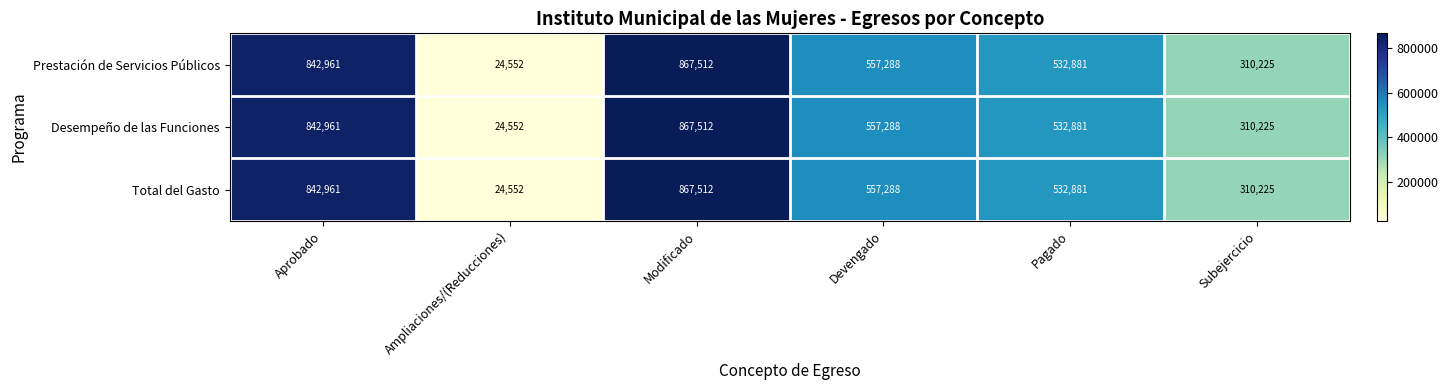

Rank the categories by Desempeño de las Funciones value from highest to lowest.

Modificado, Aprobado, Devengado, Pagado, Subejercicio, Ampliaciones/(Reducciones)